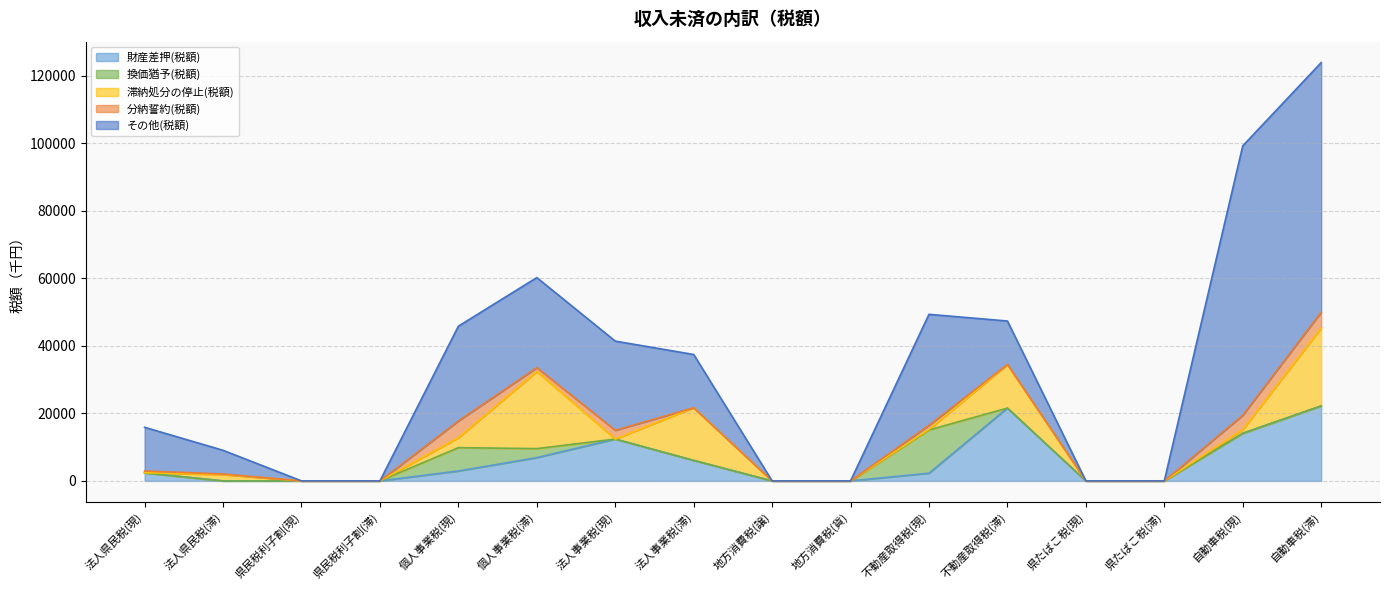

Between 不動産取得税(現) and 自動車税(滞), which is larger?

自動車税(滞)